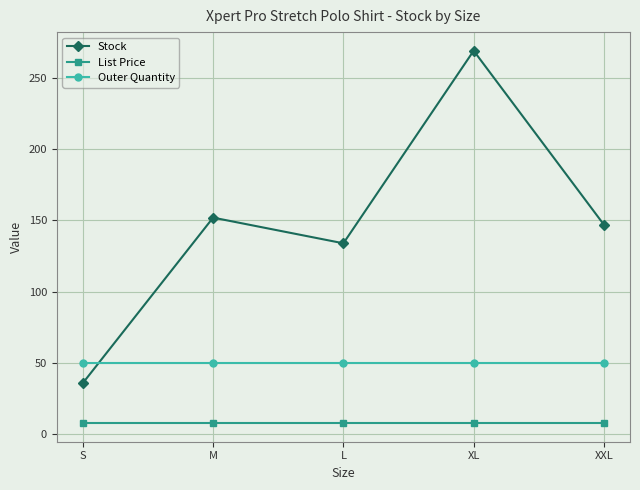

Reading left to right, what are all the values shown in this chart?

Stock: S=36.0	M=152.0	L=134.0	XL=269.0	XXL=147.0
List Price: S=8.0	M=8.0	L=8.0	XL=8.0	XXL=8.0
Outer Quantity: S=50.0	M=50.0	L=50.0	XL=50.0	XXL=50.0